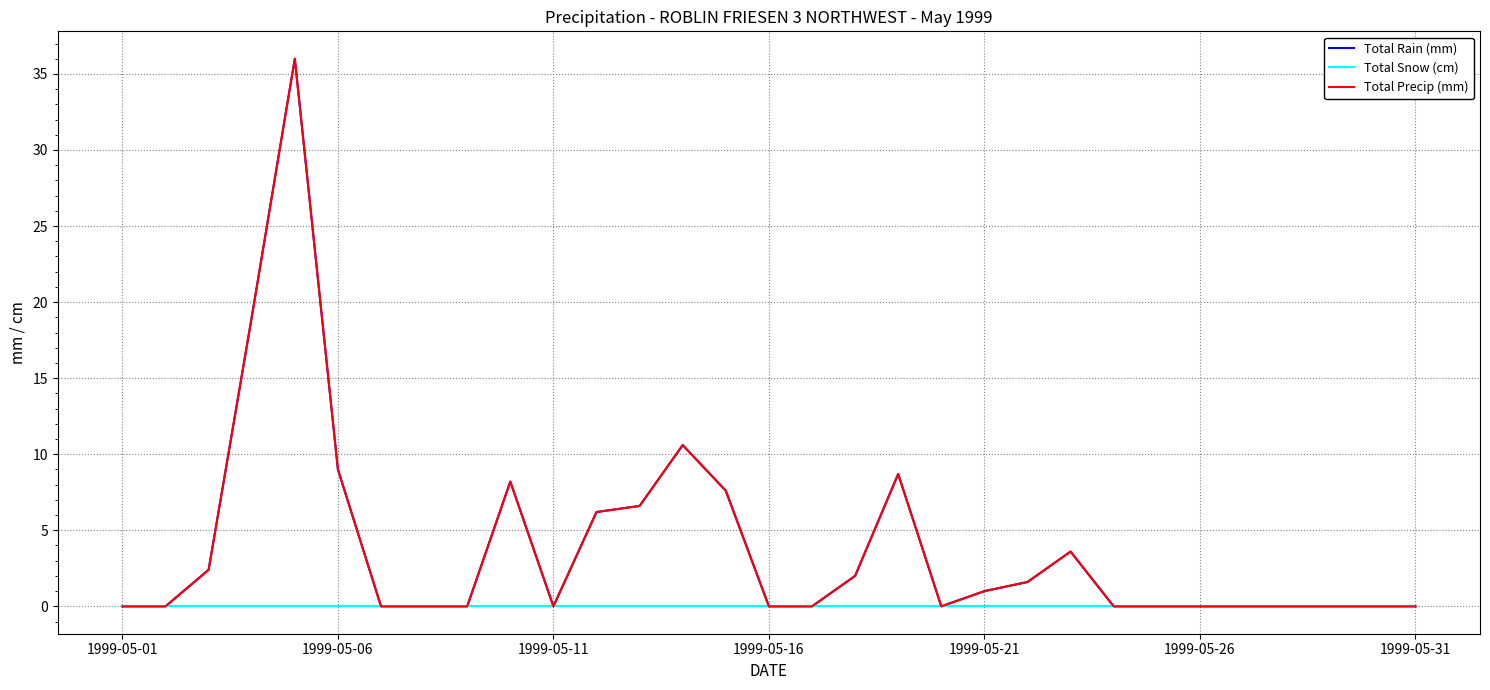

Does the chart display data point markers on the line(s)?

No